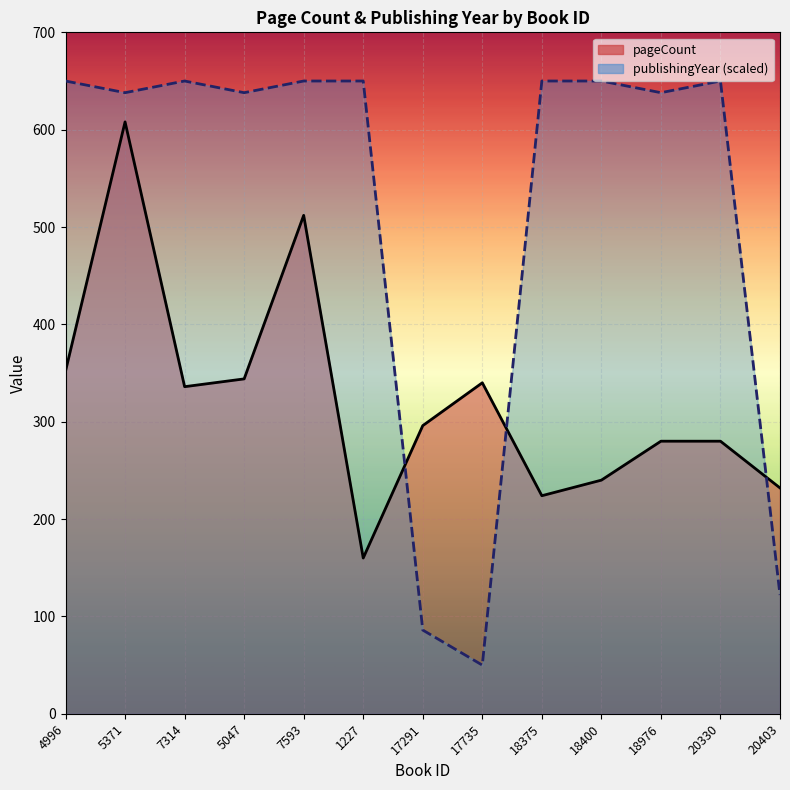

At which label is publishingYear closest to 350?

20403